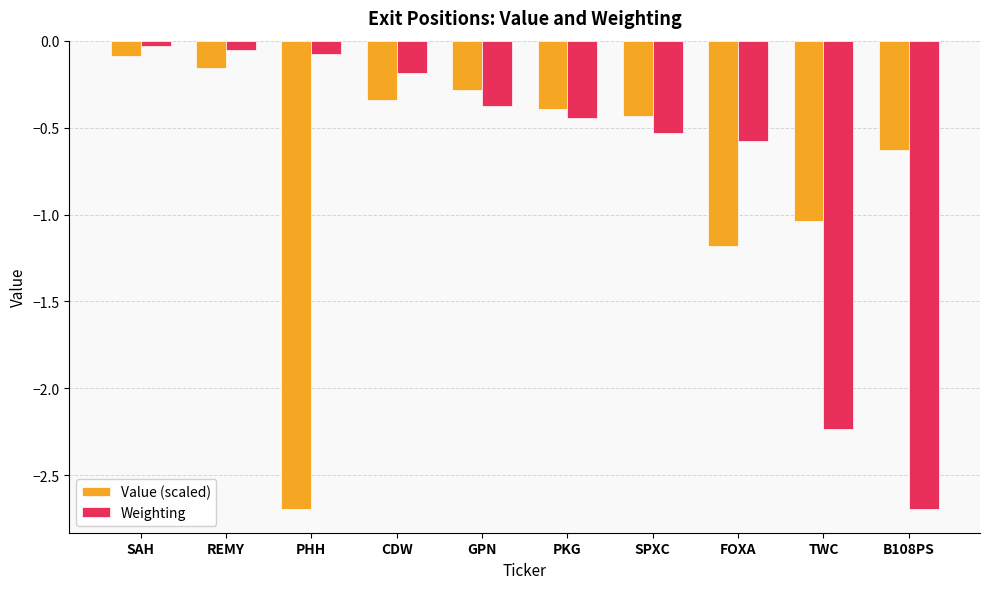

Which series changed the most between PHH and B108PS?

Weighting